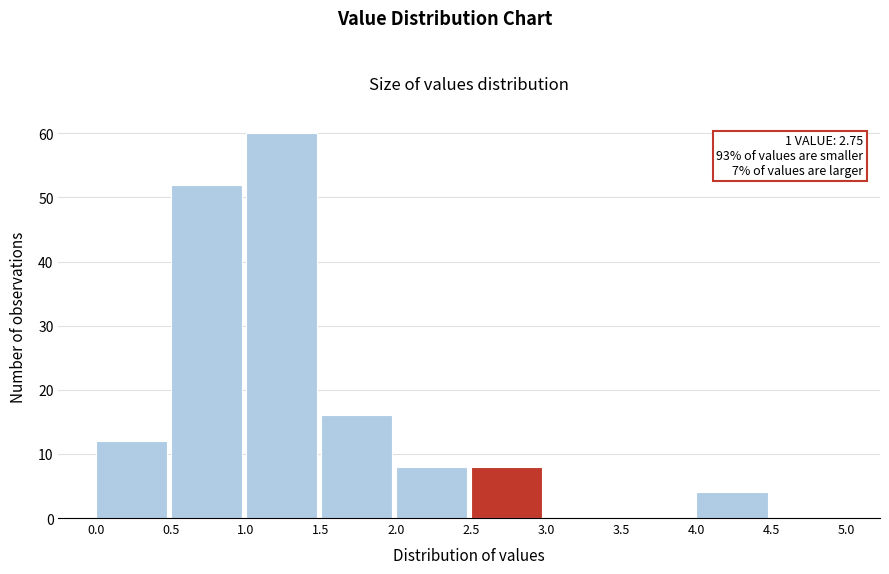

Which range on the x-axis has the tallest bar?

1.0 to 1.5